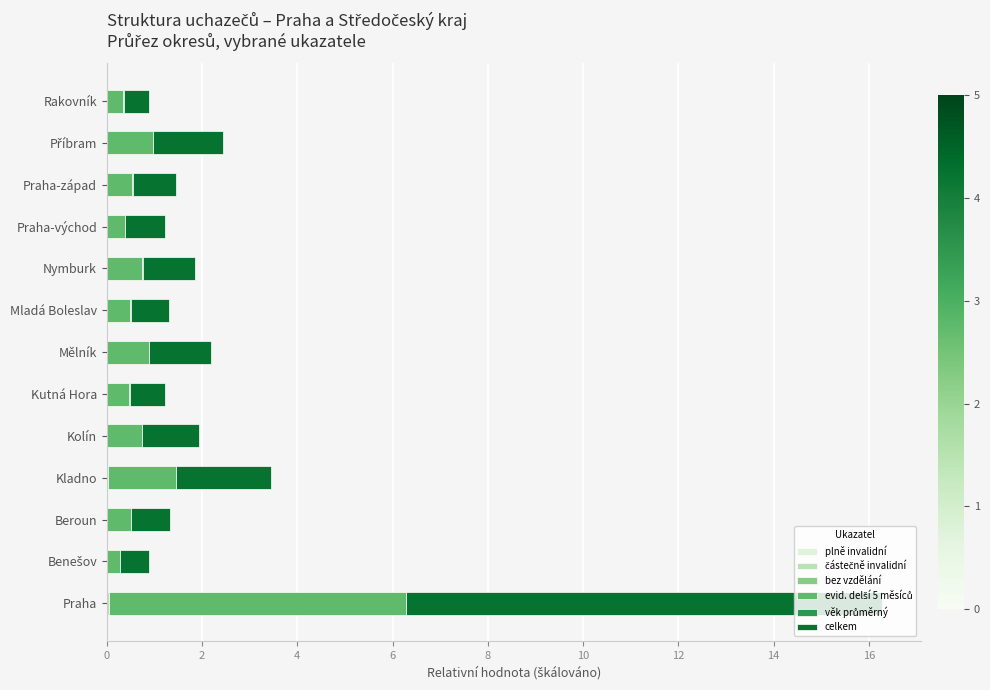

At which category is the sum across all series the highest?

Praha